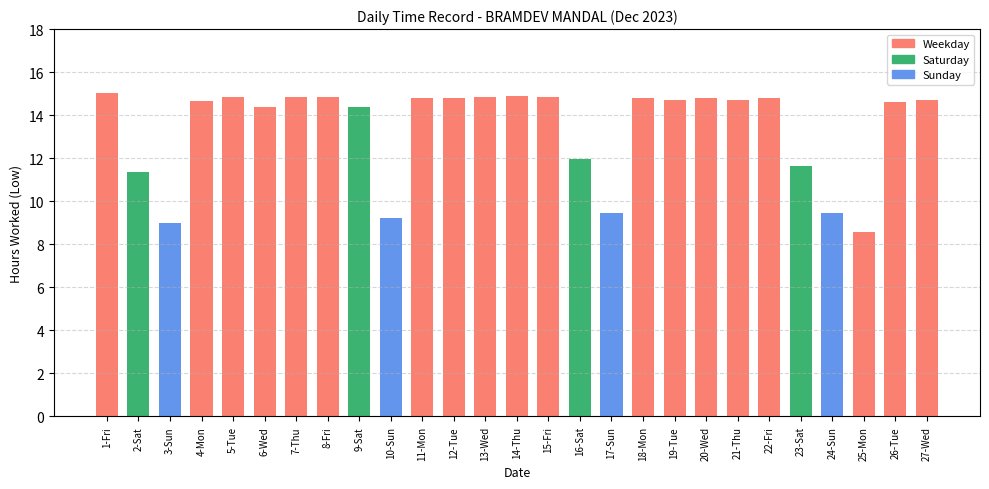

How many categories are shown in the chart?

27